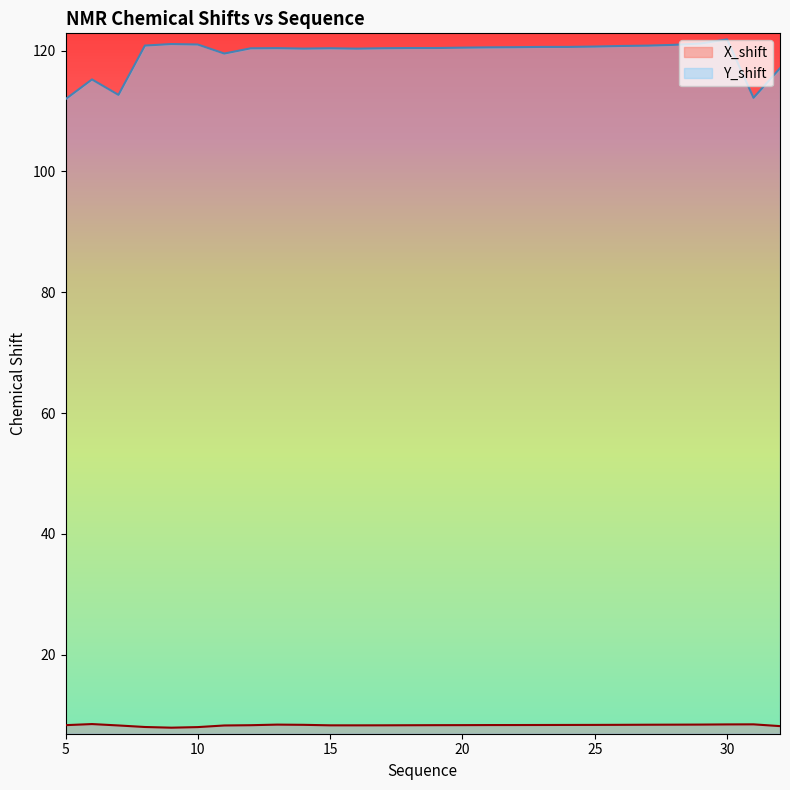

Reading left to right, transcribe all the data shown in this chart.

X_shift: 5=8.4	6=8.5	7=8.3	8=8.1	9=7.9	10=8.0	11=8.3	12=8.3	13=8.4	14=8.4	15=8.3	16=8.3	17=8.3	18=8.3	19=8.4	20=8.4	21=8.4	22=8.4	23=8.4	24=8.4	25=8.4	26=8.4	27=8.4	28=8.4	29=8.5	30=8.5	31=8.5	32=8.2
Y_shift: 5=112.0	6=115.2	7=112.7	8=120.8	9=121.1	10=121.0	11=119.5	12=120.4	13=120.4	14=120.3	15=120.4	16=120.3	17=120.4	18=120.4	19=120.4	20=120.5	21=120.5	22=120.6	23=120.6	24=120.6	25=120.7	26=120.8	27=120.8	28=121.0	29=121.2	30=121.9	31=112.2	32=117.1